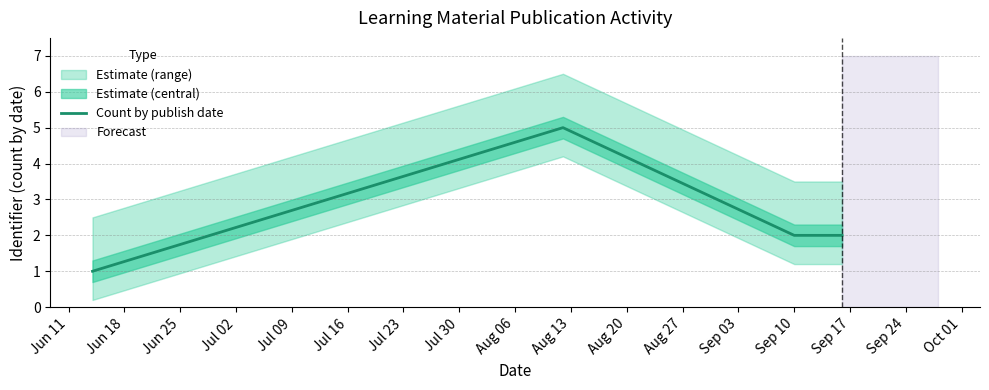

What is the value of the 3rd point from the left?

2